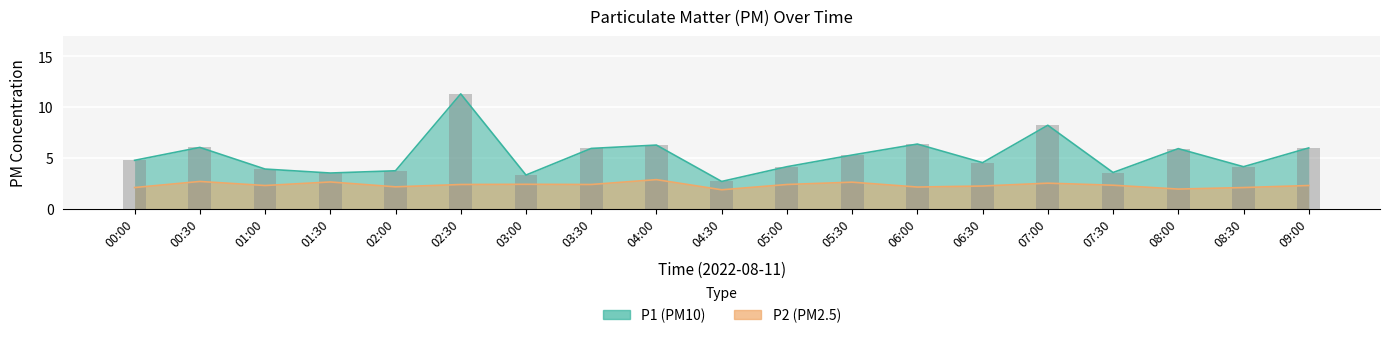

What is the highest value of the P1 series?

11.3